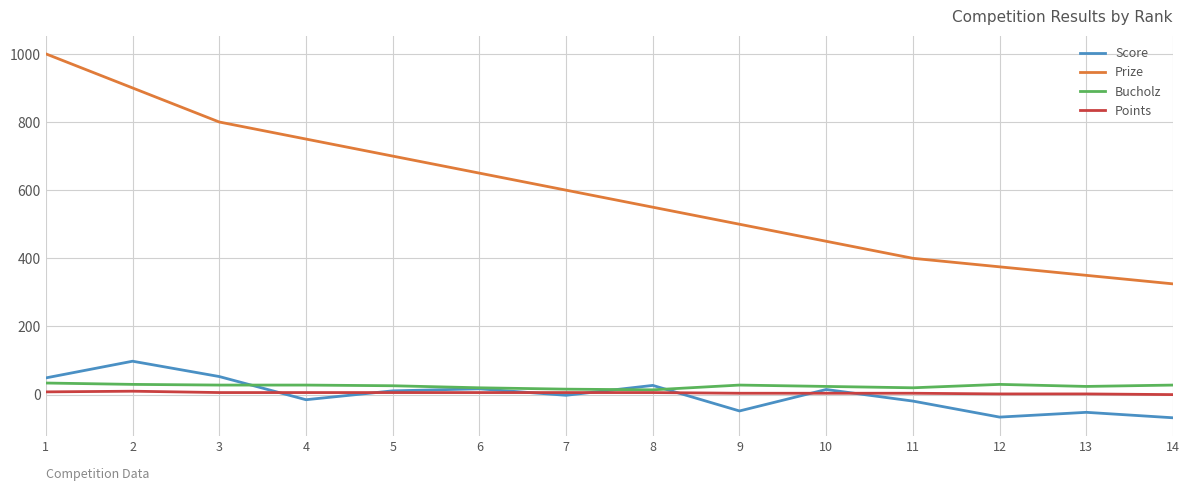

The value of Prize at 3 is 1194. True or false?

False